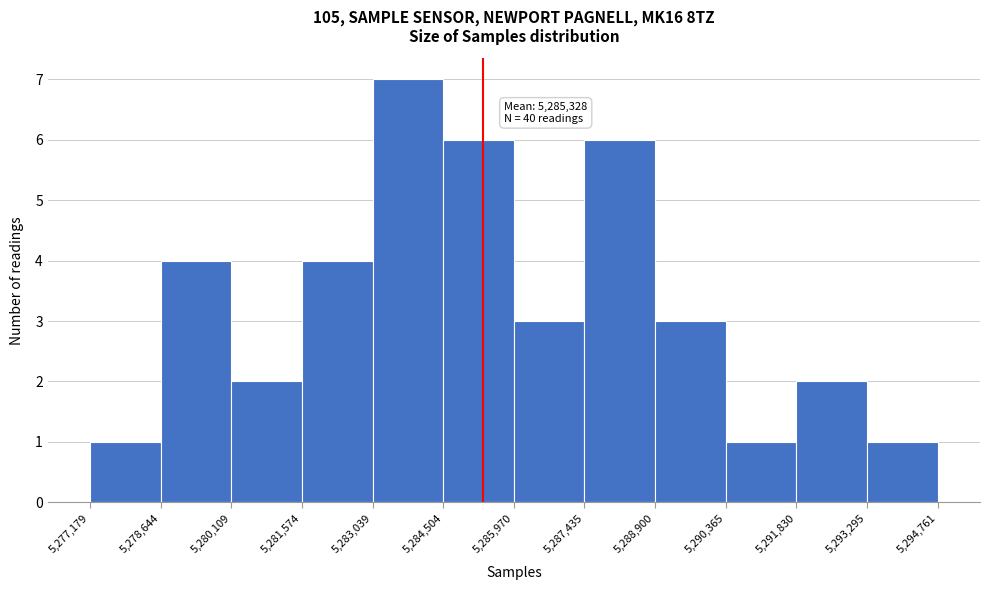

Which range on the x-axis has the tallest bar?

5,283,039 to 5,284,504